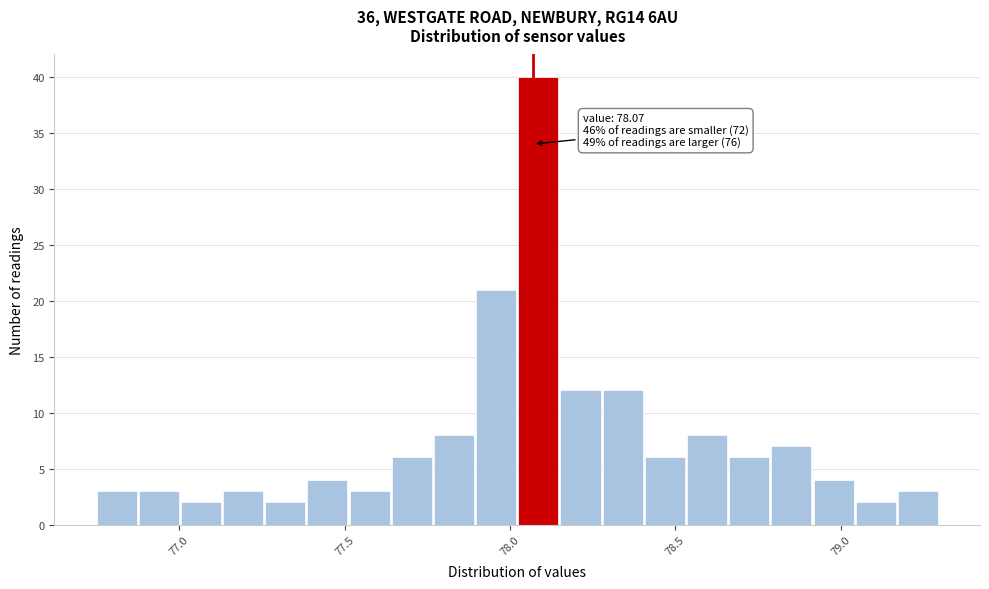

Read against the x-axis, roughly where is the centre of the tallest bar?

78.10